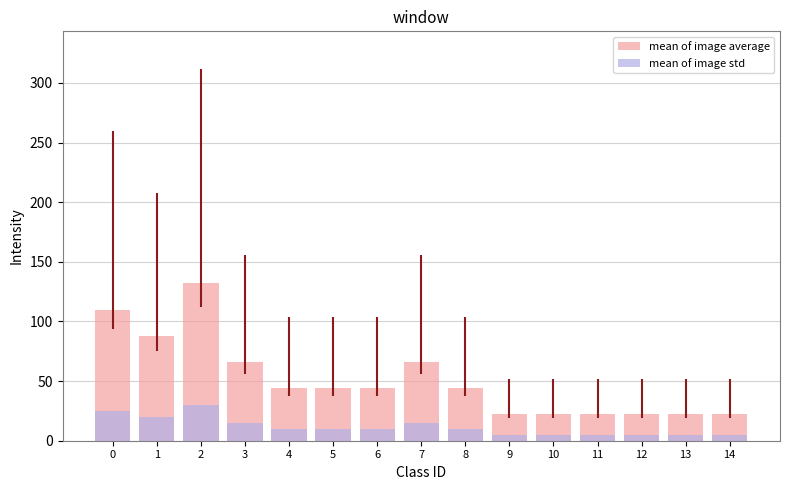

How many values in the mean of image std series are below 10?

6